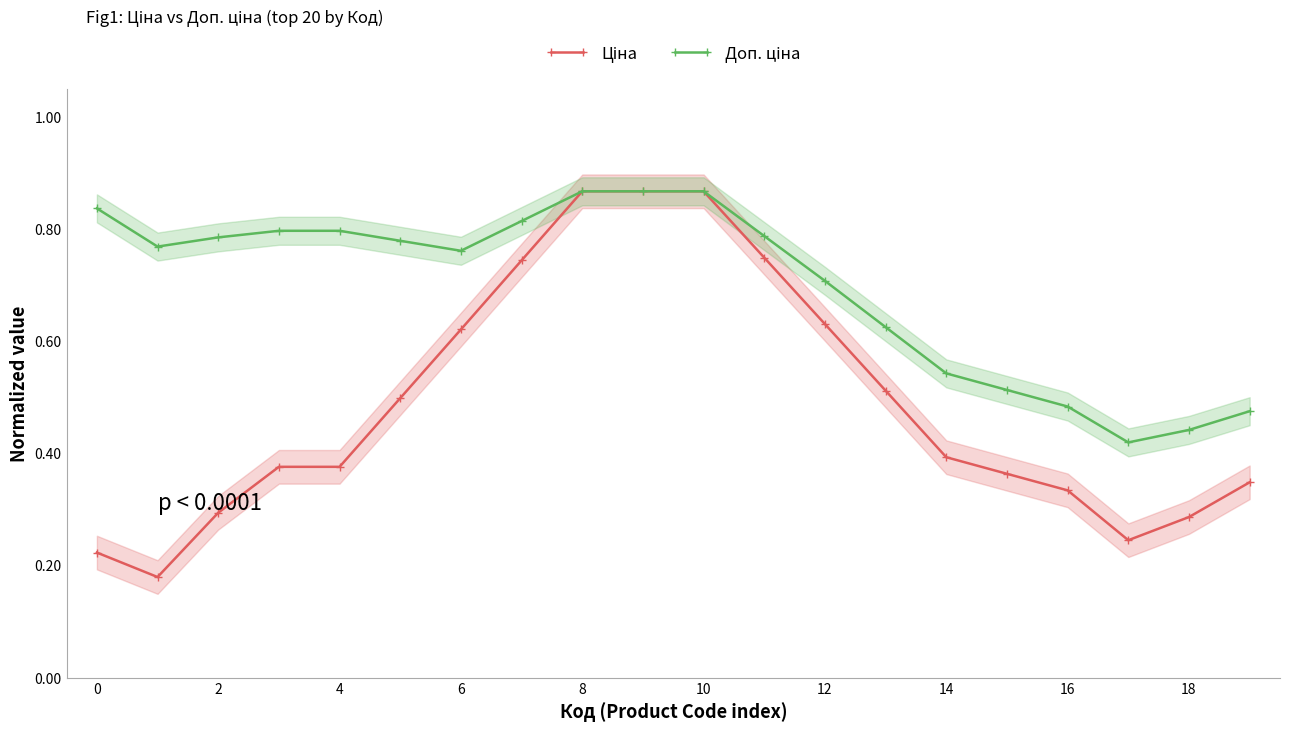

What is the difference between the maximum and minimum values in the Доп. ціна series?

0.4